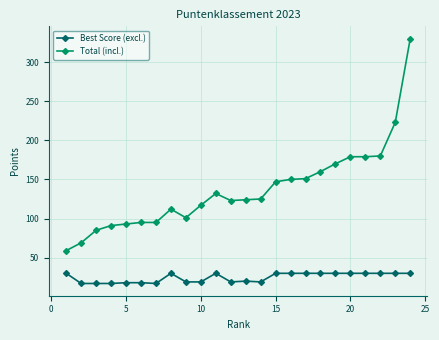

List the series in order of their peak value, highest first.

Total (incl.), Best Score (excl.)